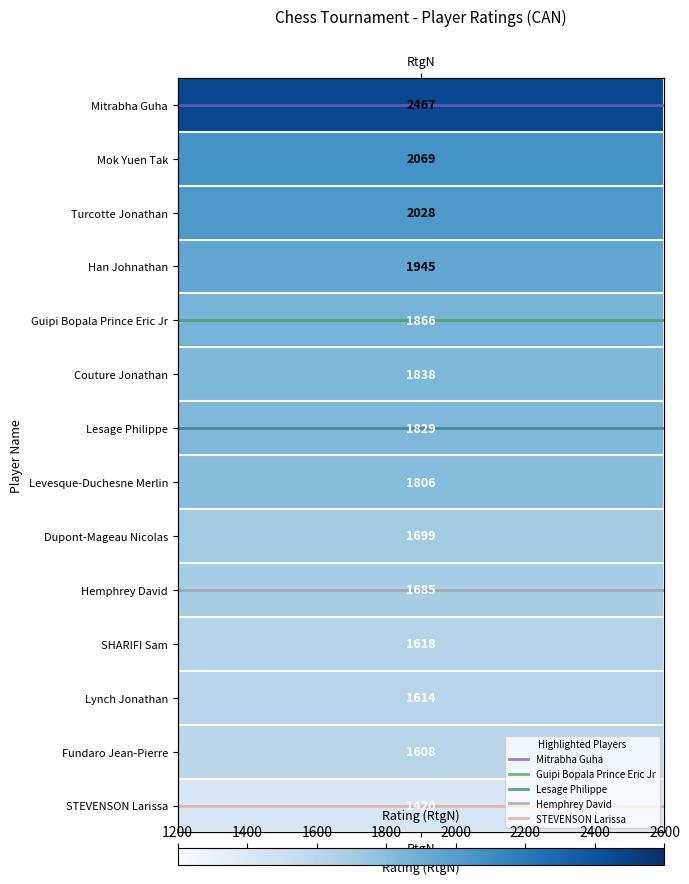

Which series has the largest range (max minus min)?

Mitrabha Guha